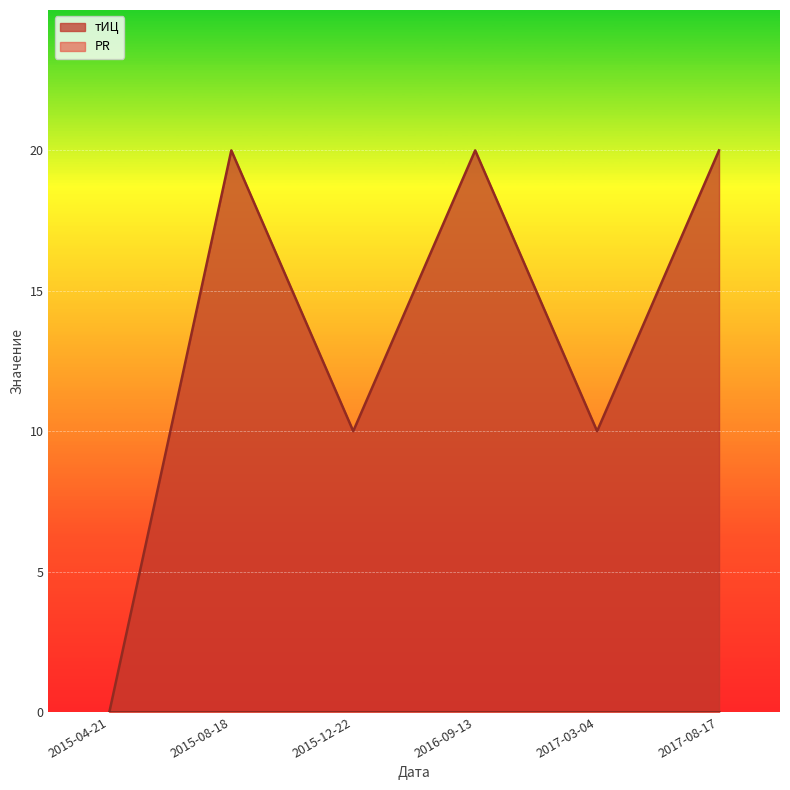

What is the label of the 5th point from the left?

2017-03-04